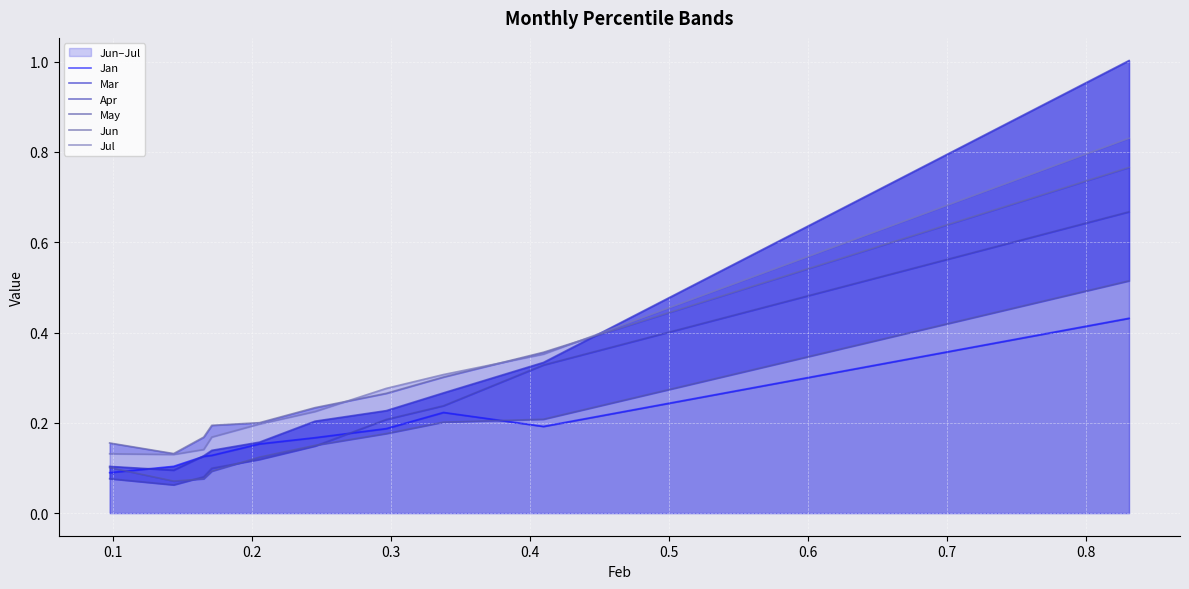

The value of Jun at 0.6 is 0.1. True or false?

False